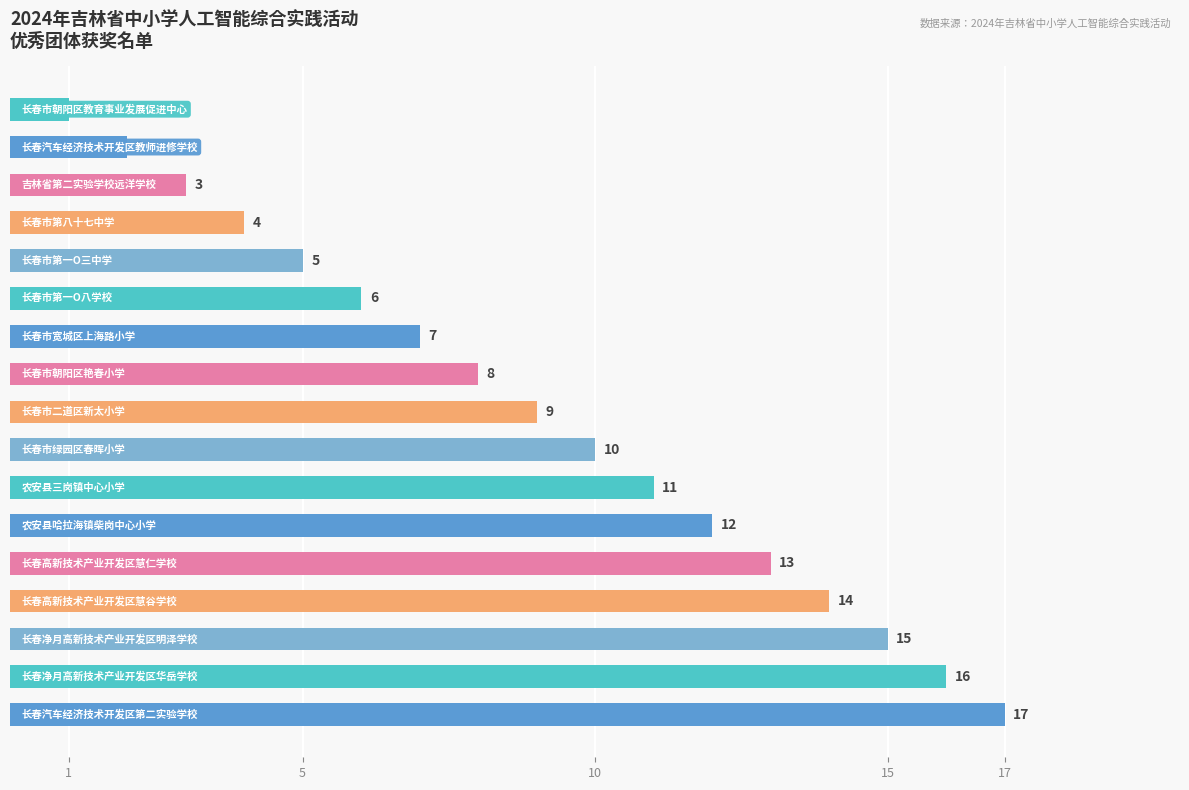

What is the sum of all values?

153